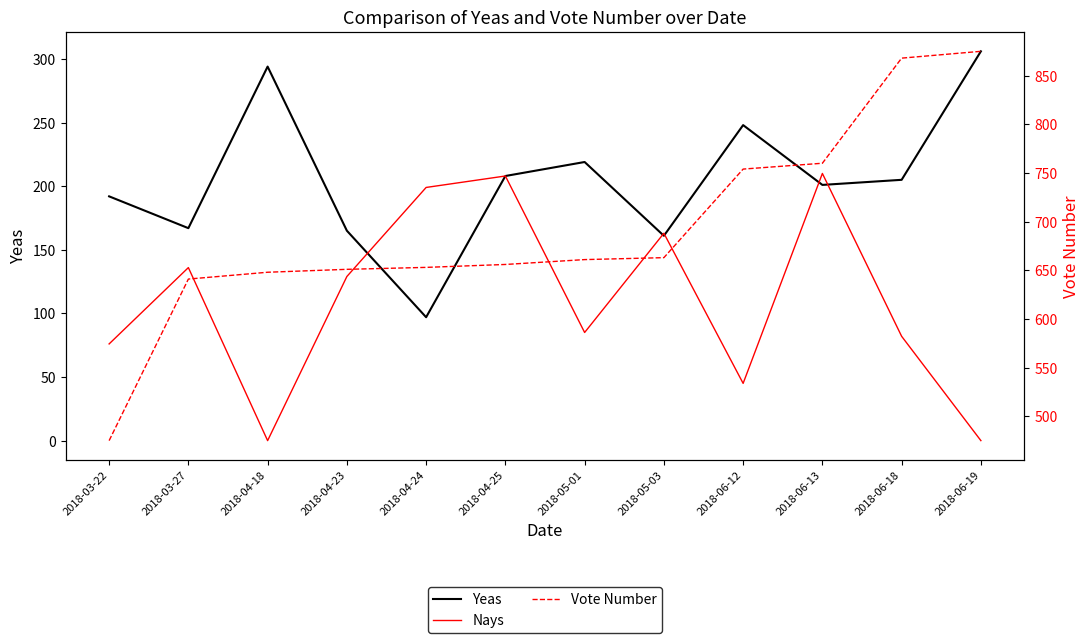

Is it true that Vote Number equals 475 at 2018-03-22?

True